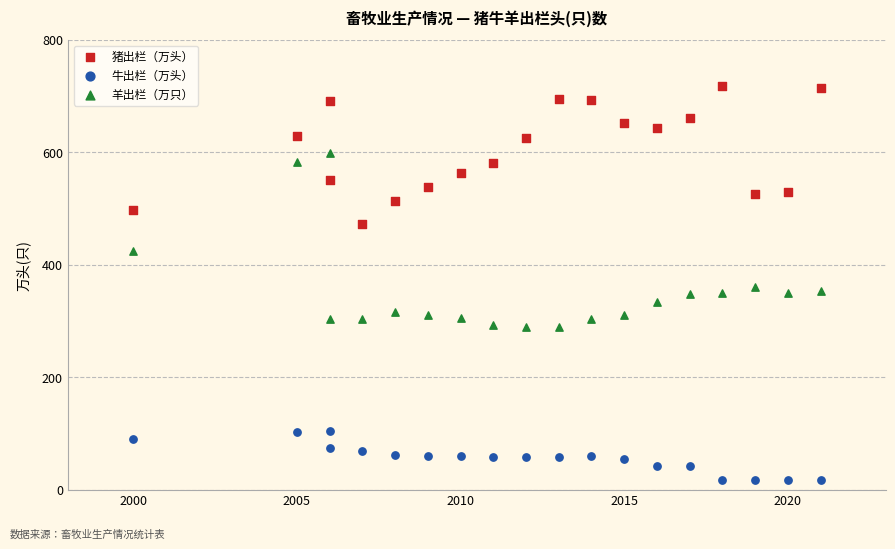

Which series reaches the maximum Y coordinate?

猪出栏（万头）